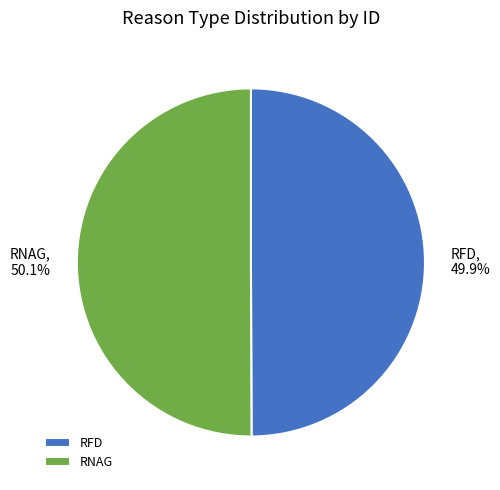

Combined, do RNAG and RFD account for over 50%?

Yes